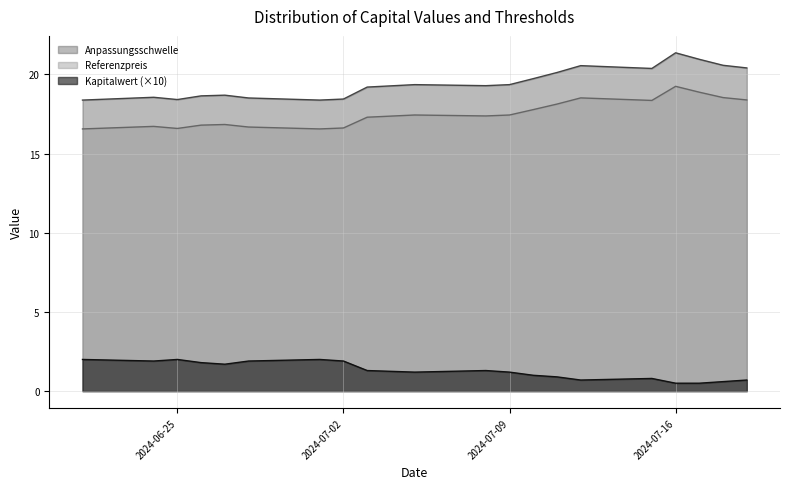

Which series has the largest range (max minus min)?

Anpassungsschwelle